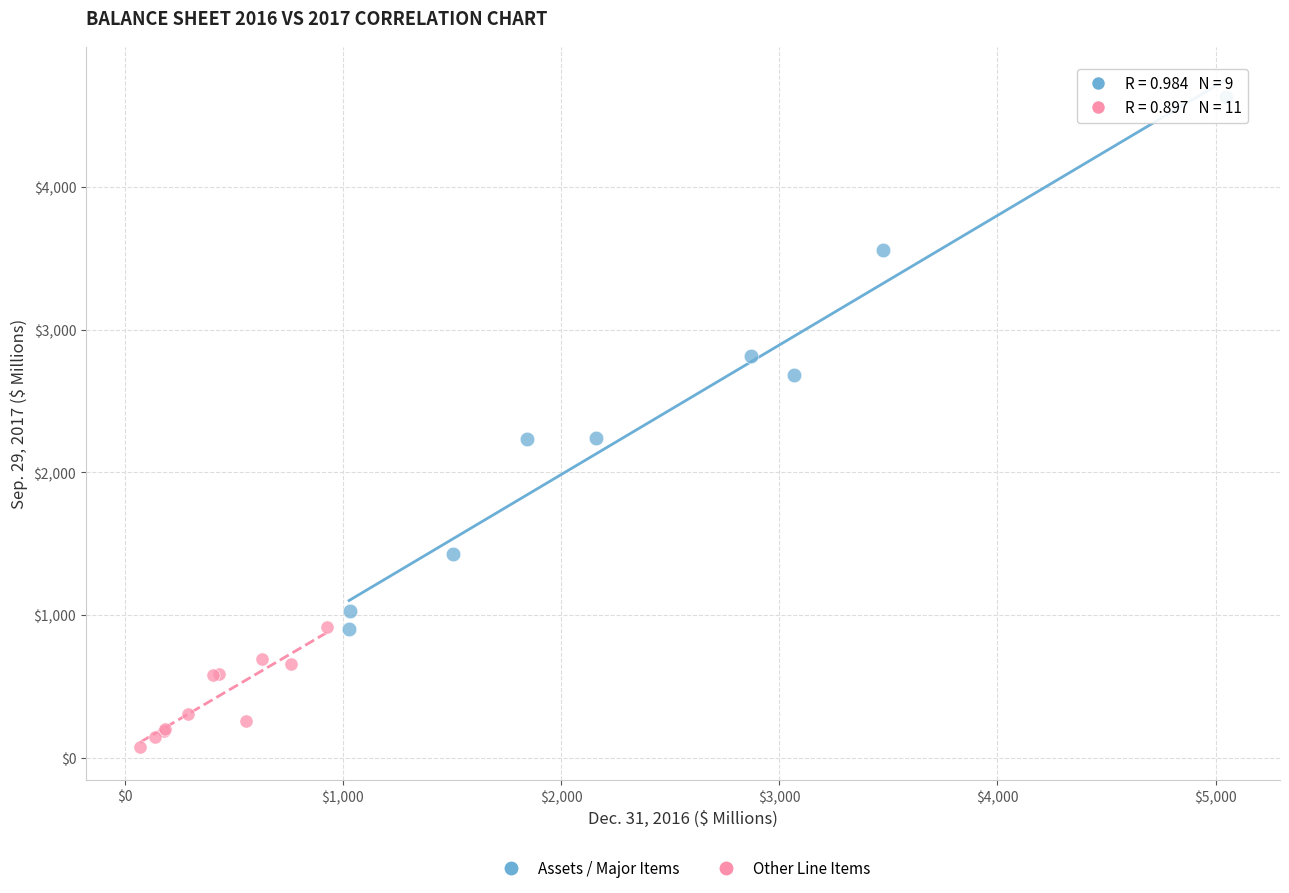

Which series contains the highest Y value?

Assets / Major Items